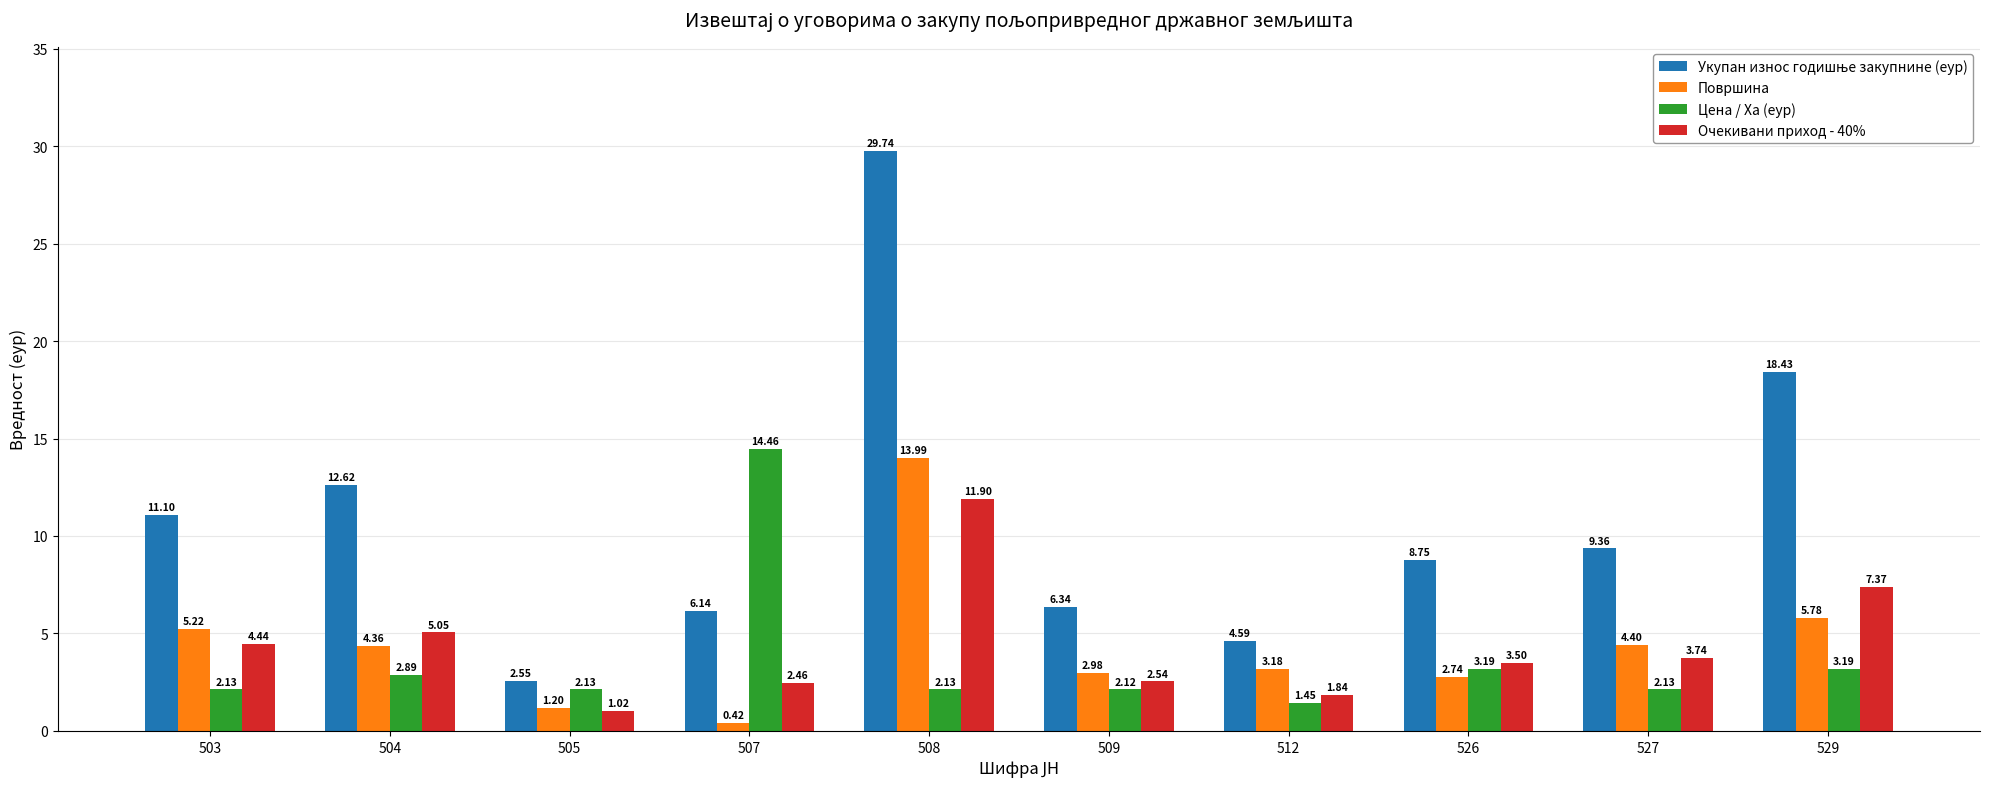

What is the sum of the Цена / Ха (еур) values at 529 and 526?

6.4